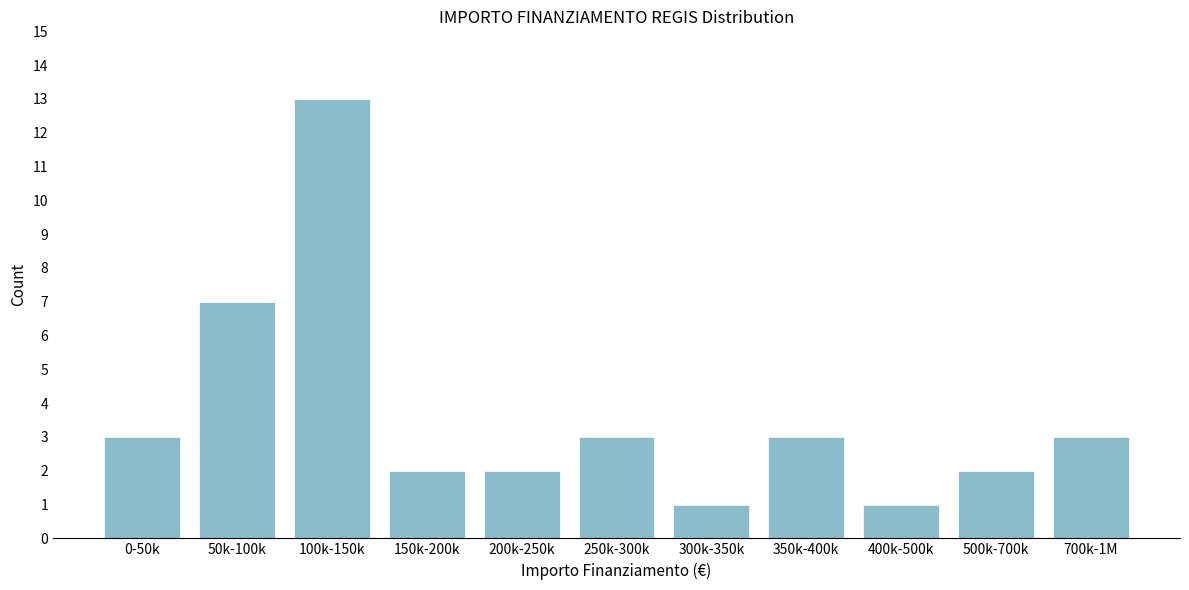

Reading right to left, list all the values displayed in this chart.

3	2	1	3	1	3	2	2	13	7	3